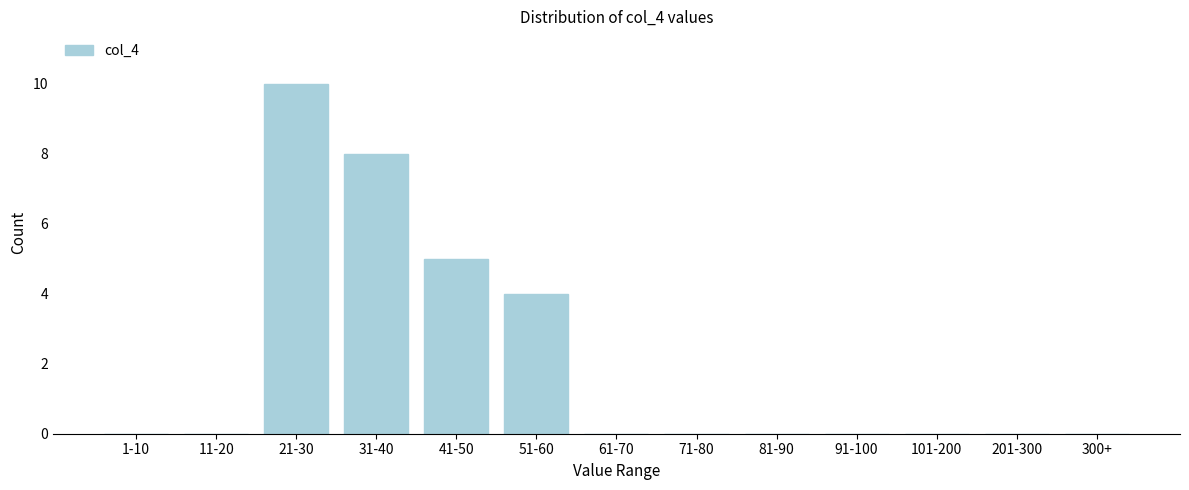

Reading right to left, transcribe all the data shown in this chart.

300+=0	201-300=0	101-200=0	91-100=0	81-90=0	71-80=0	61-70=0	51-60=4	41-50=5	31-40=8	21-30=10	11-20=0	1-10=0